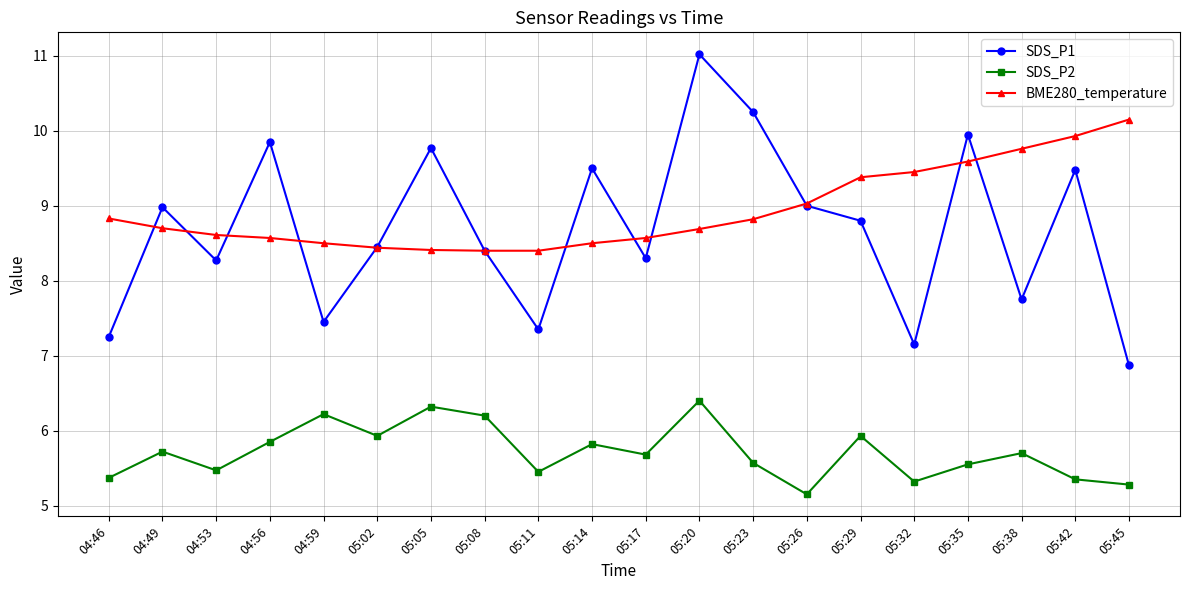

What position from the left is 04:46?

1